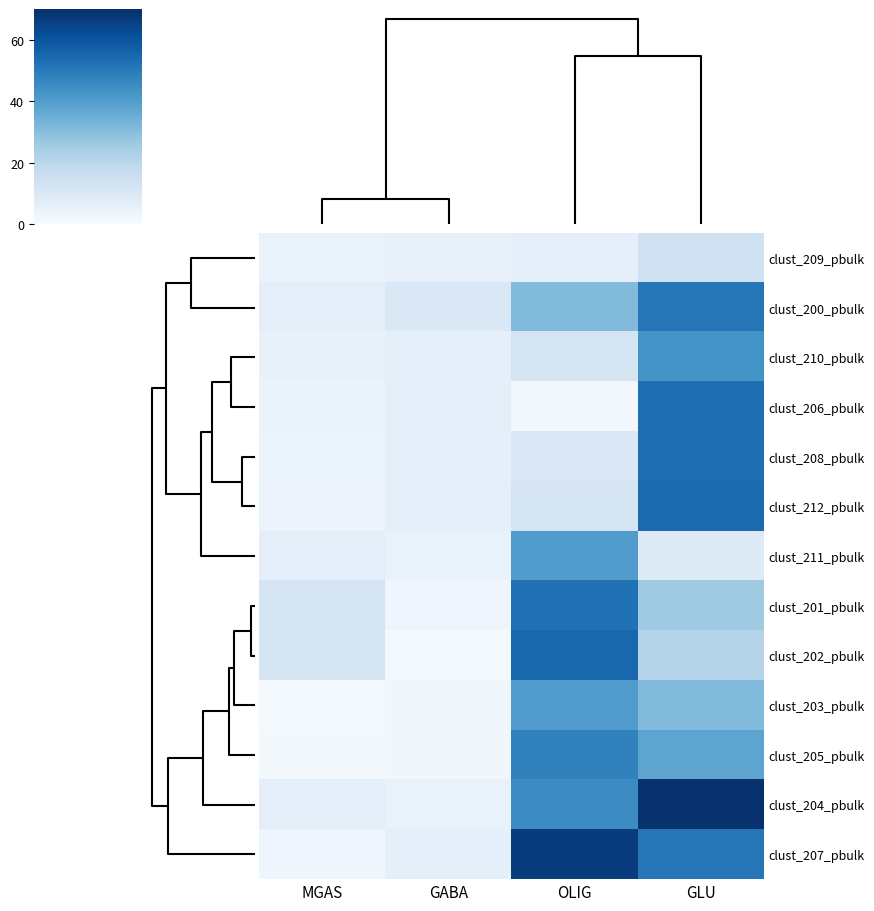

At GLU, list the series in order from smallest to largest.

clust_211_pbulk, clust_209_pbulk, clust_202_pbulk, clust_201_pbulk, clust_203_pbulk, clust_205_pbulk, clust_210_pbulk, clust_207_pbulk, clust_200_pbulk, clust_206_pbulk, clust_208_pbulk, clust_212_pbulk, clust_204_pbulk